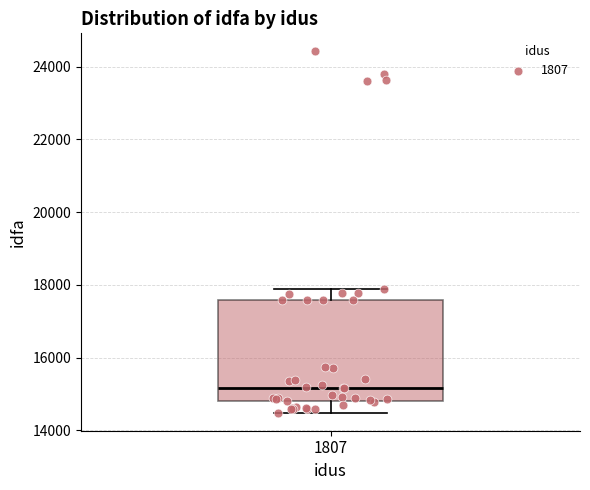

Read this box plot against the y-axis: the position of the median line, the range covered by the box, and the ends of both whiskers. The values are not printed on the chart, so give them approximately, as read against the axis.

median 15200, box 14800 to 17600, whiskers 14400 to 17800